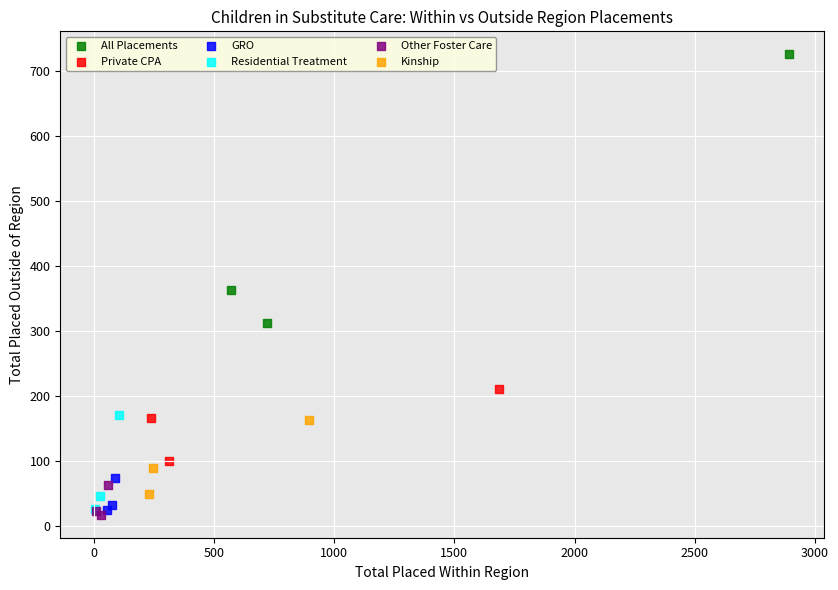

Which series contains the highest Y value?

All Placements